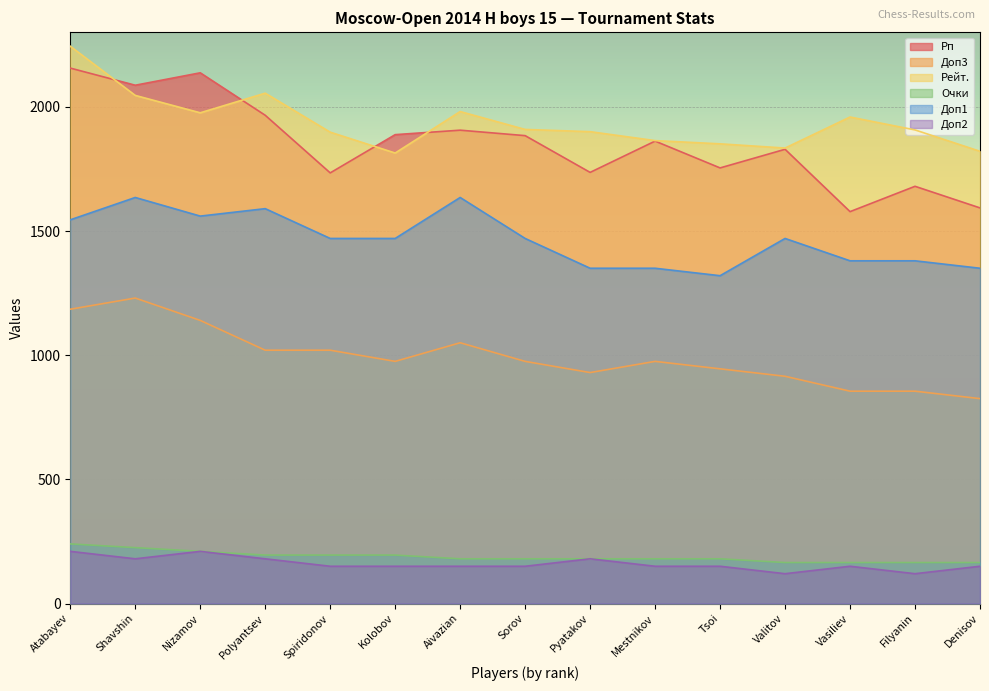

Where is the first local maximum for Рп?

Nizamov